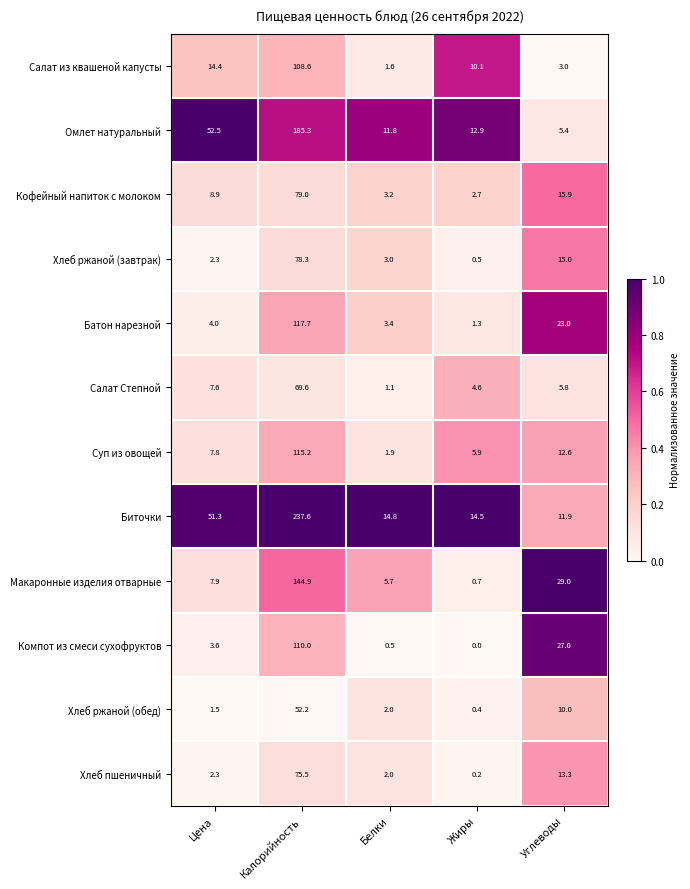

At which label is Омлет натуральный closest to 95?

Цена